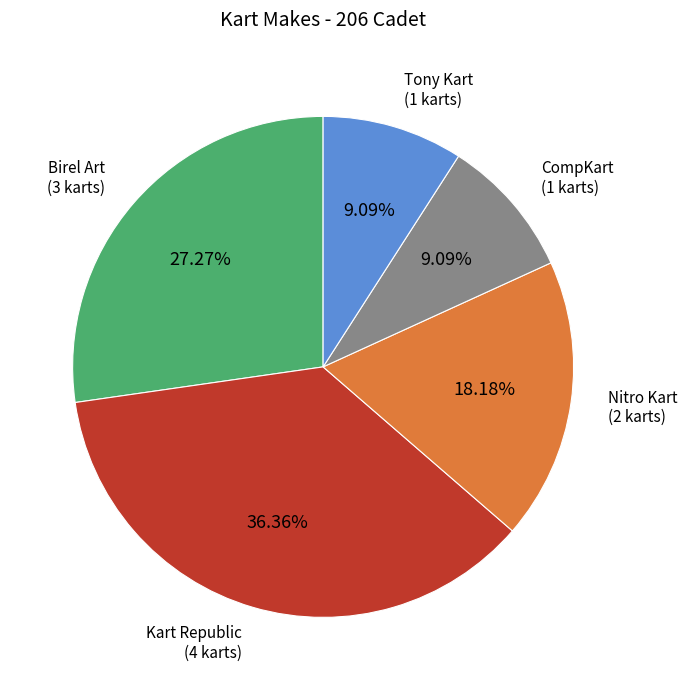

How many segments does this pie chart have?

5